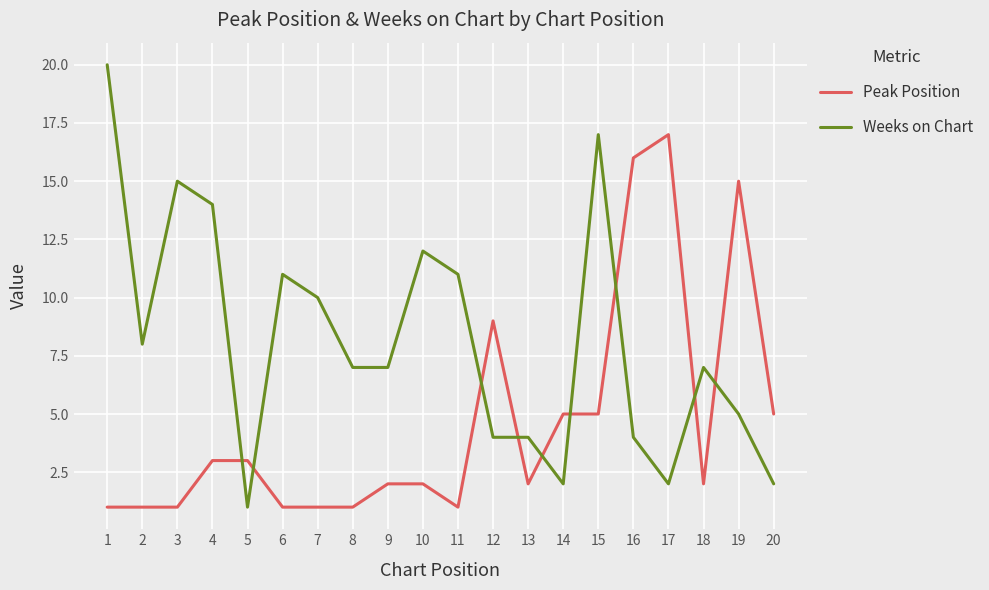

Which series has the largest total across all categories?

Weeks on Chart